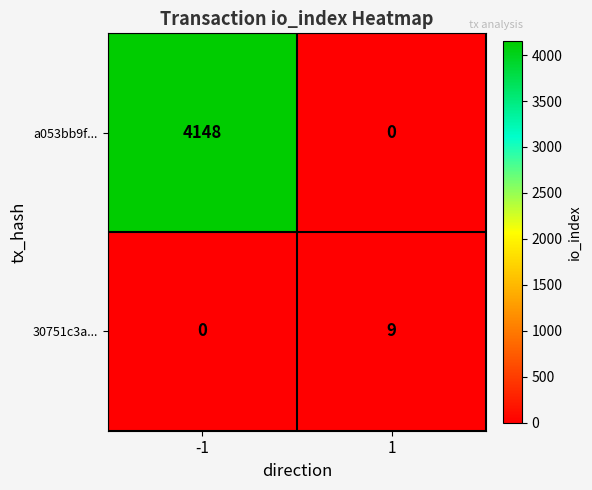

What is the greatest value displayed?

4148